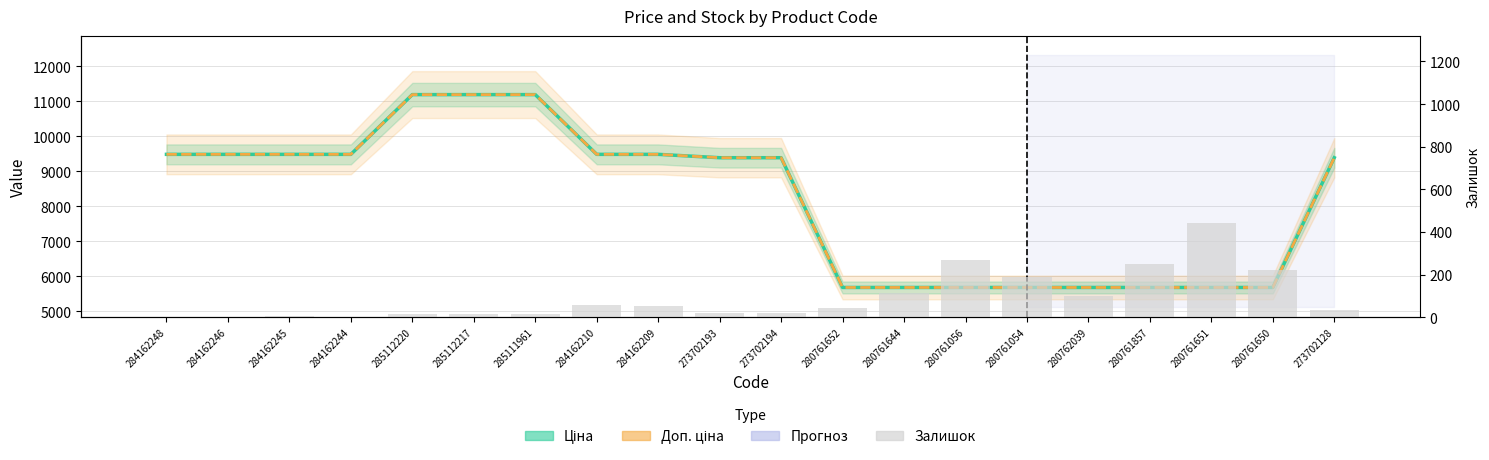

What is the maximum value shown in the chart?

11188.2